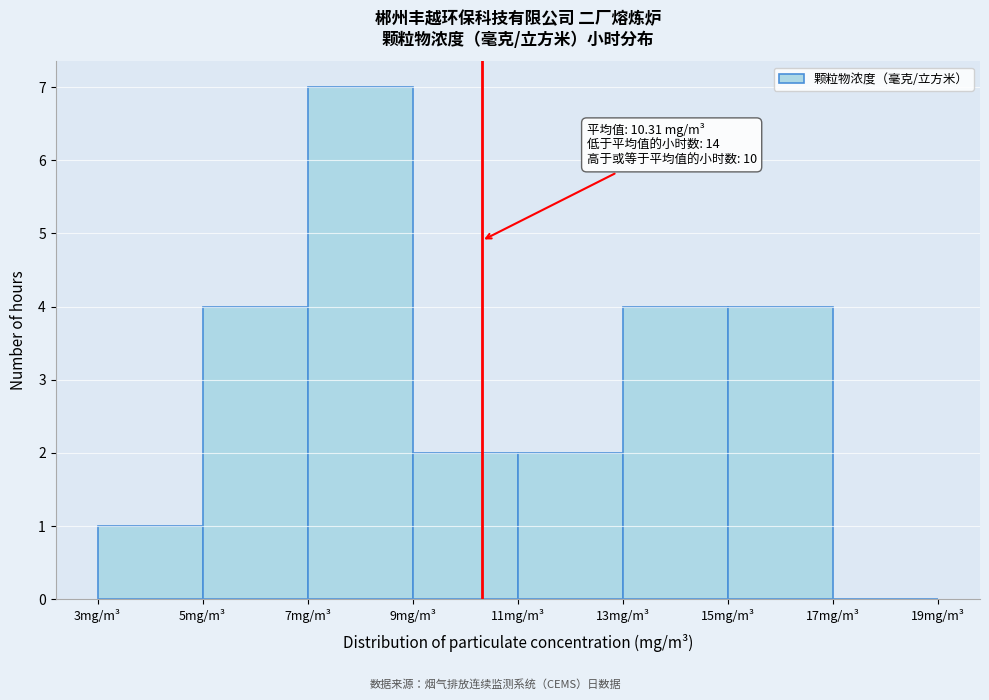

Which range on the x-axis has the tallest bar?

7 to 9